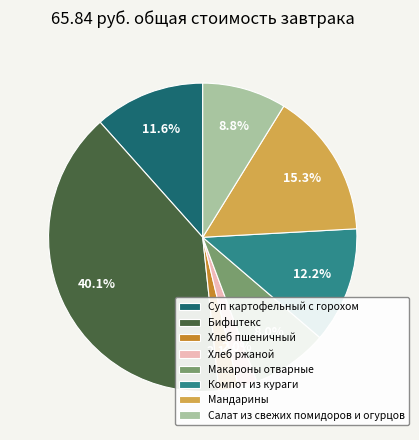

Is it true that Салат из свежих помидоров и огурцов is 1% of the pie?

False